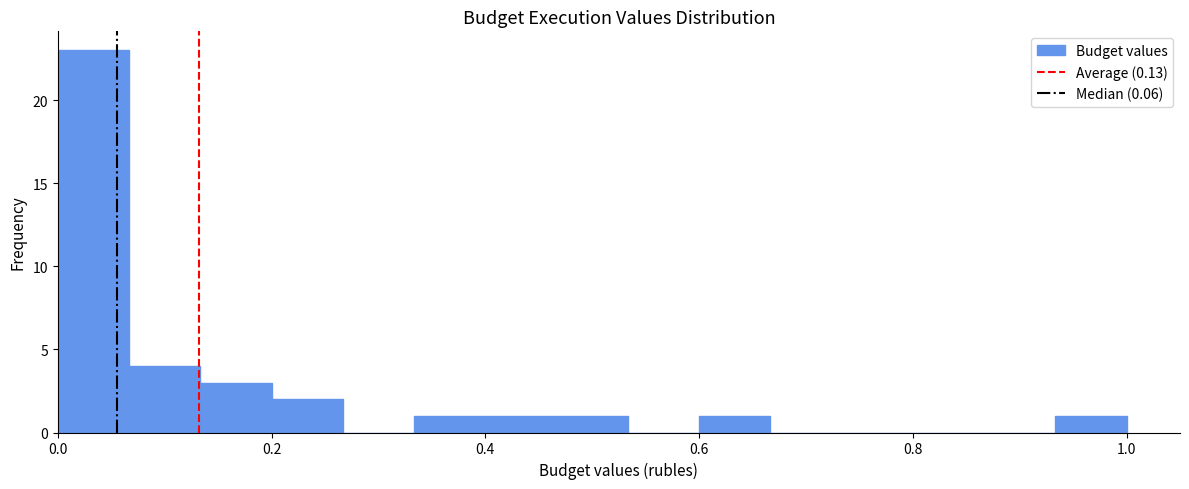

Read against the x-axis, roughly where is the centre of the tallest bar?

0.04